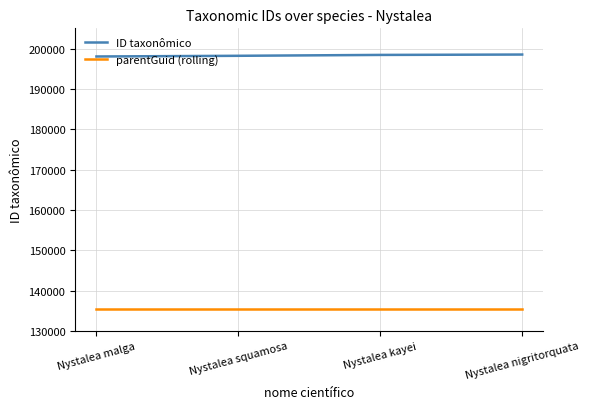

True or false: ID taxonômico has more than 2 interior local peaks.

False